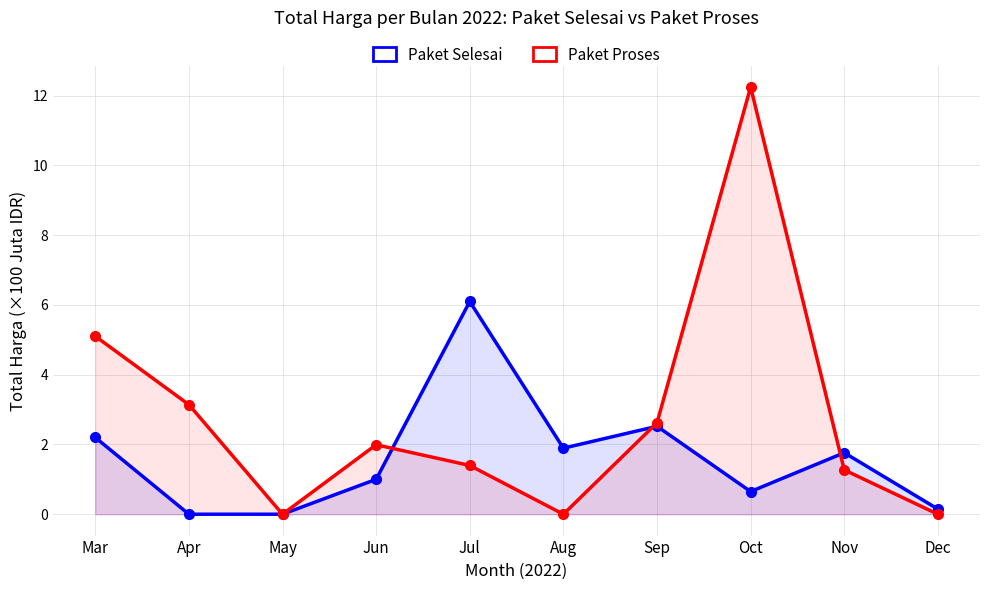

How many lines are shown in the chart?

2